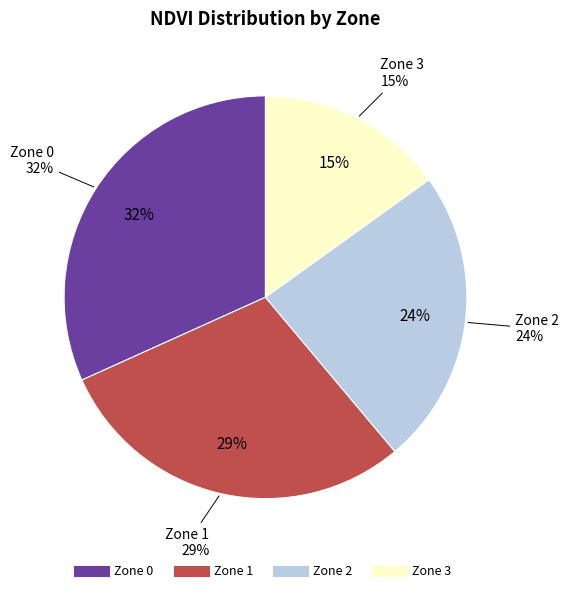

Does any single category account for the majority?

No